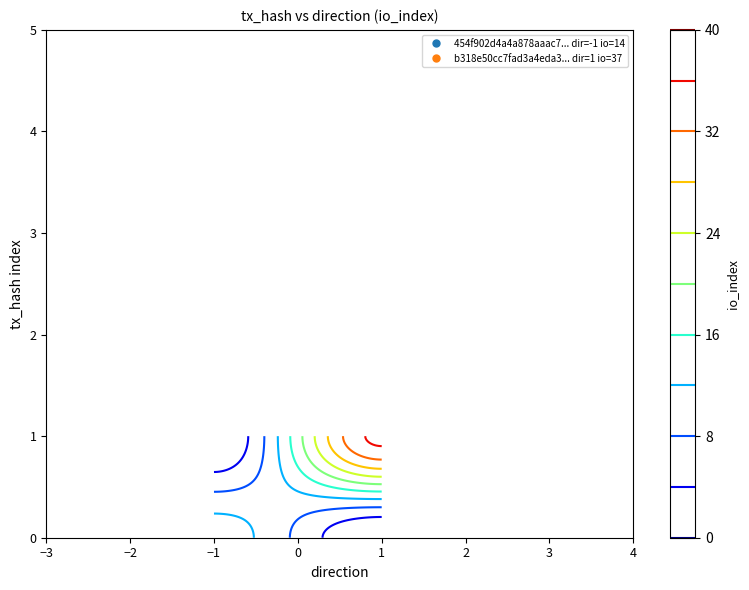

What is the lowest value of the b318e50cc7fad3a4eda3cb84bdd9bd2ad1404f2 series?

1